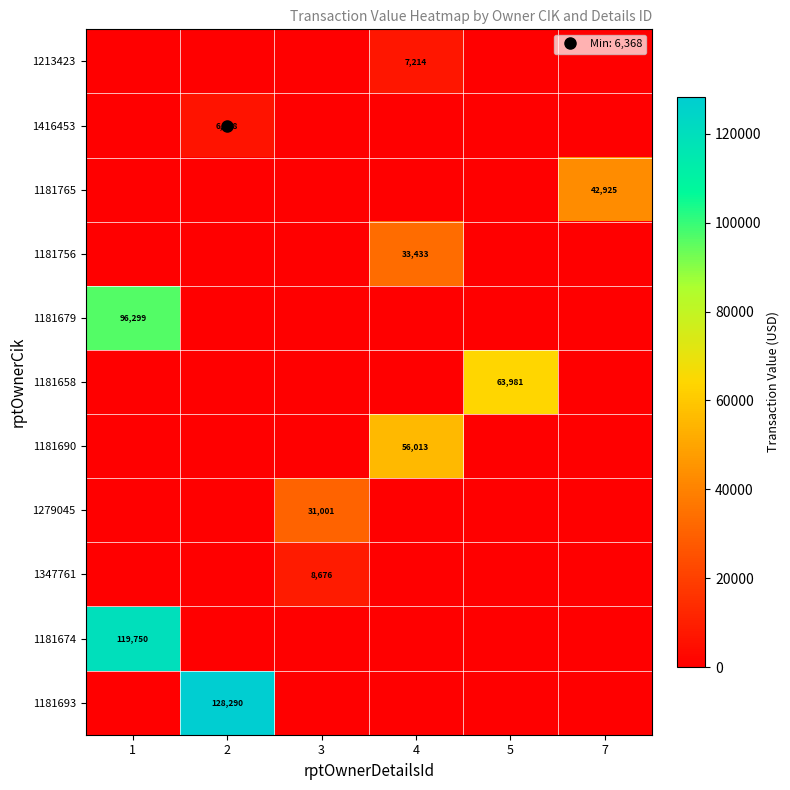

What is the total value across all series at 4?

96660